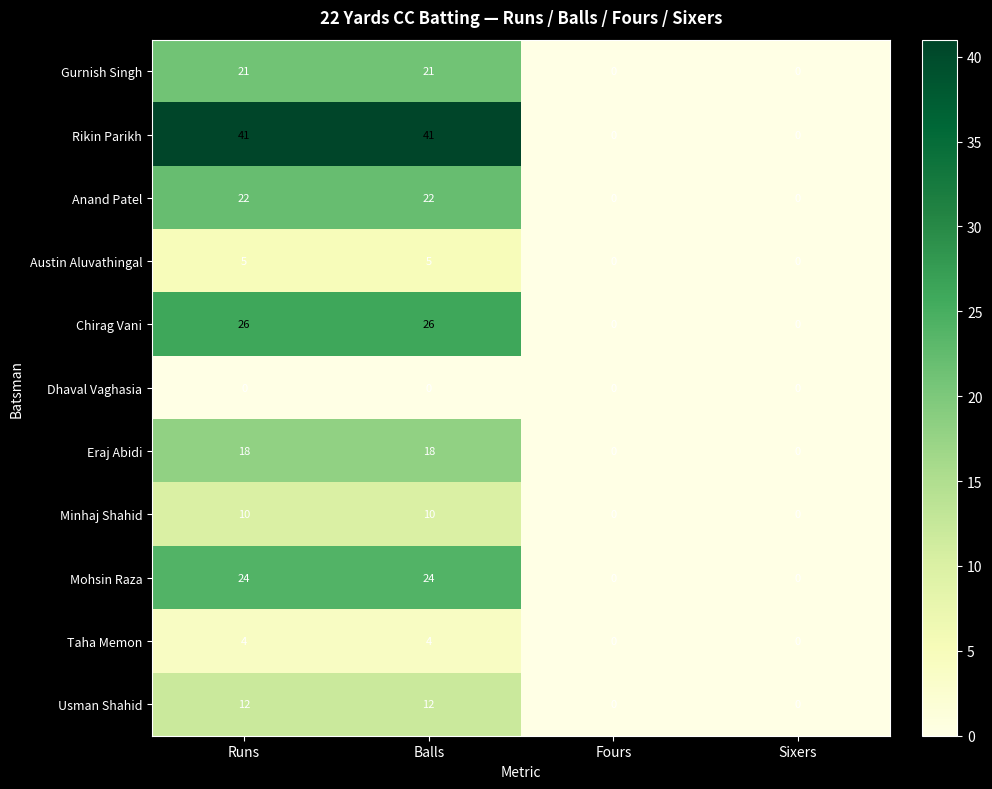

What is the maximum value shown in the chart?

41